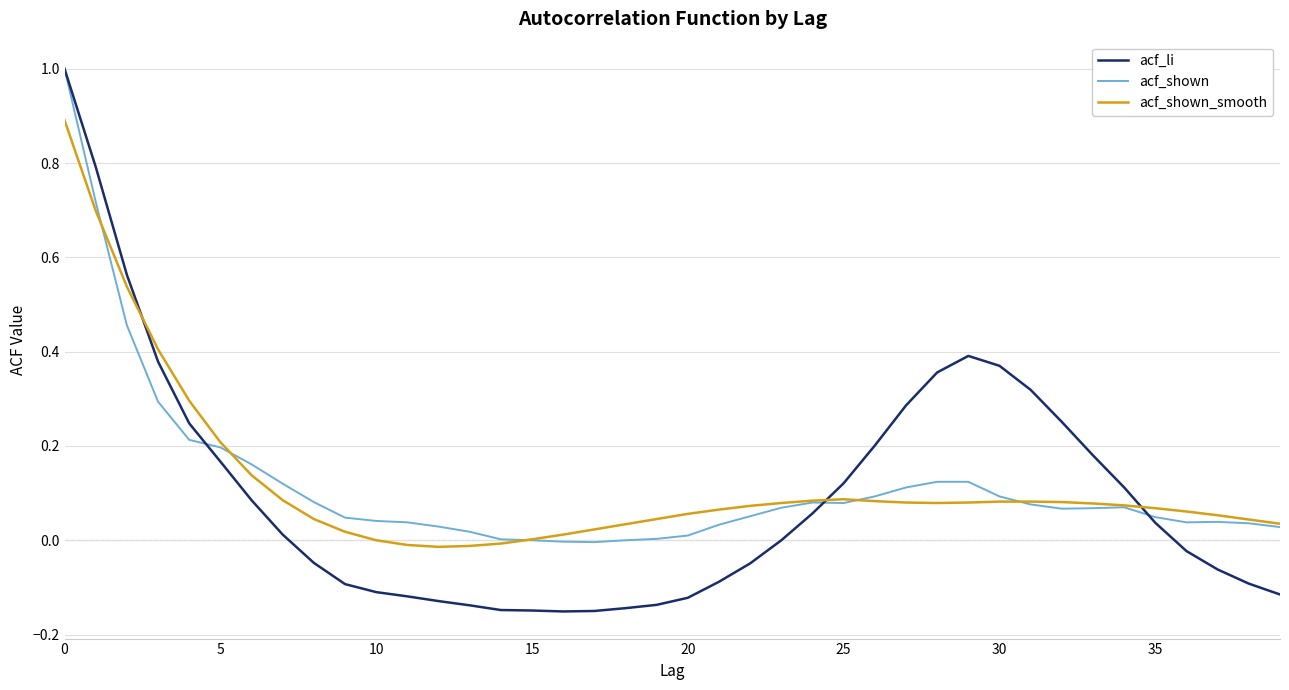

What is the maximum value for acf_shown_smooth?

0.9